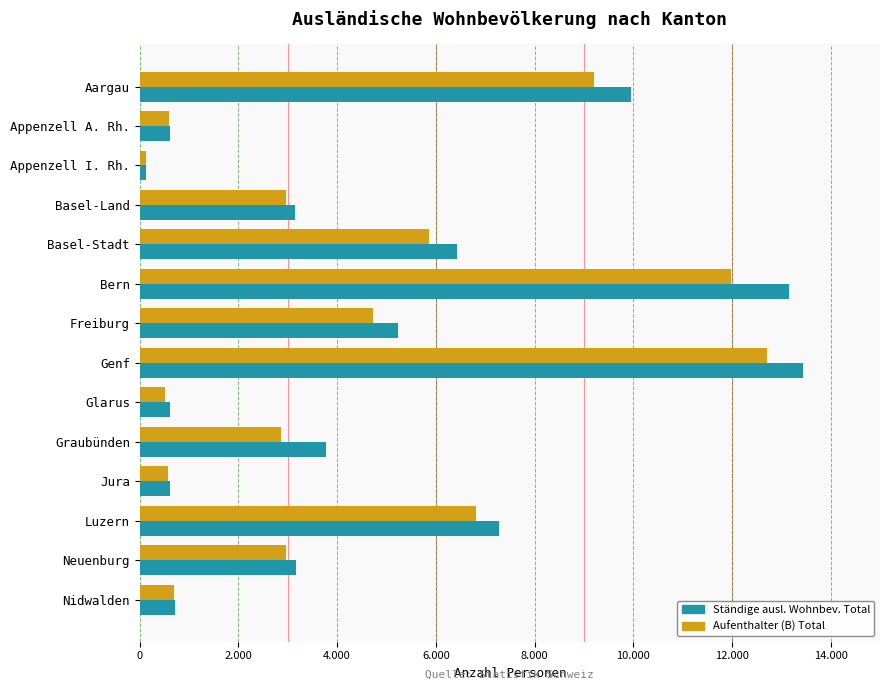

Which category has the lowest value across all series?

Appenzell I. Rh.